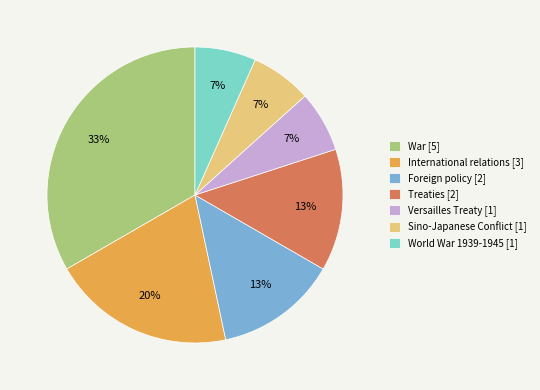

Count the number of slices in the pie.

7